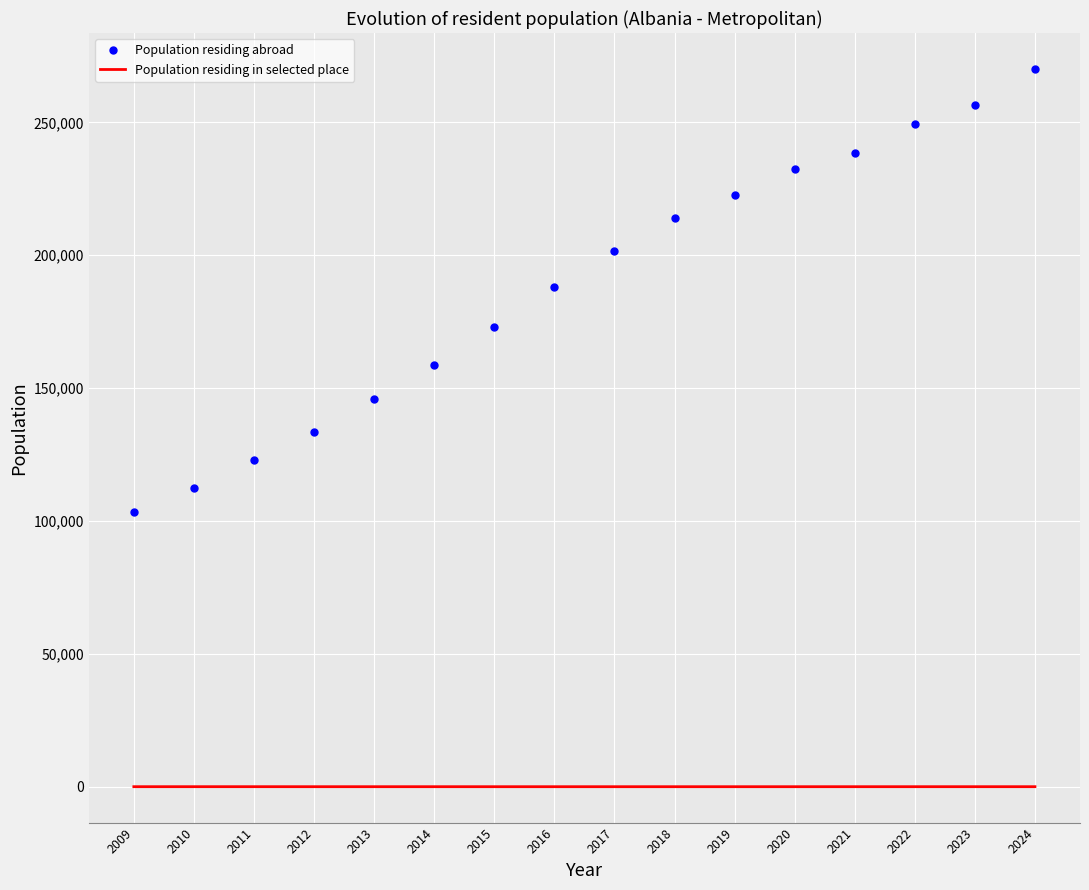

True or false: Population residing abroad has a value of 289751 at 2018.

False